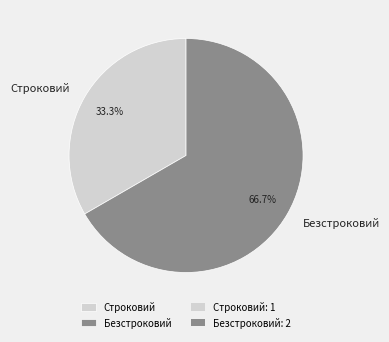

How many slices are in this pie chart?

2